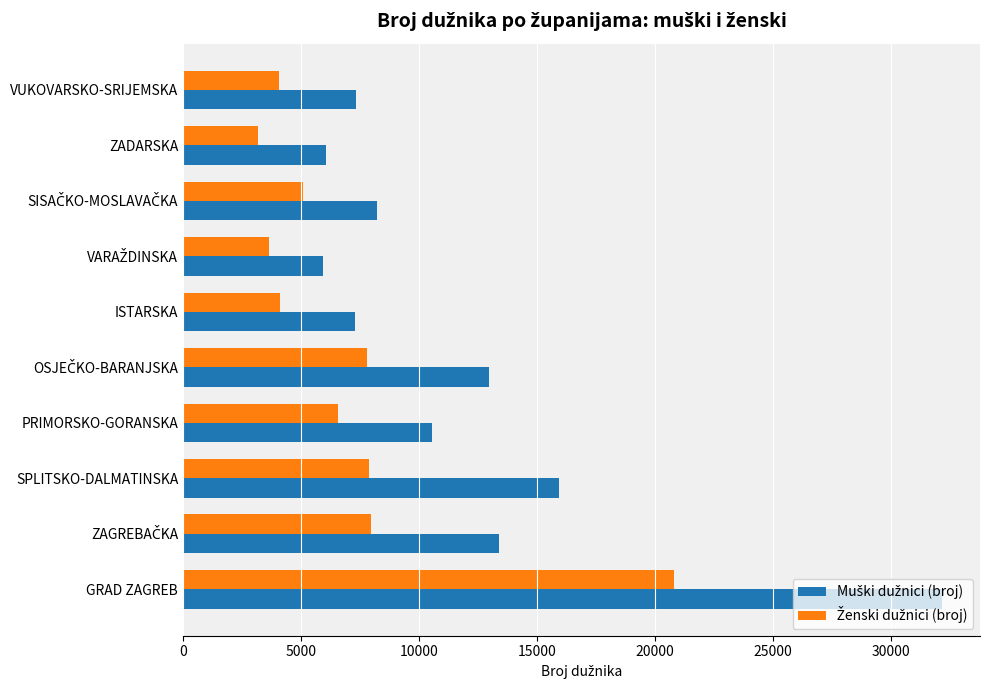

What is the maximum value shown in the chart?

32168